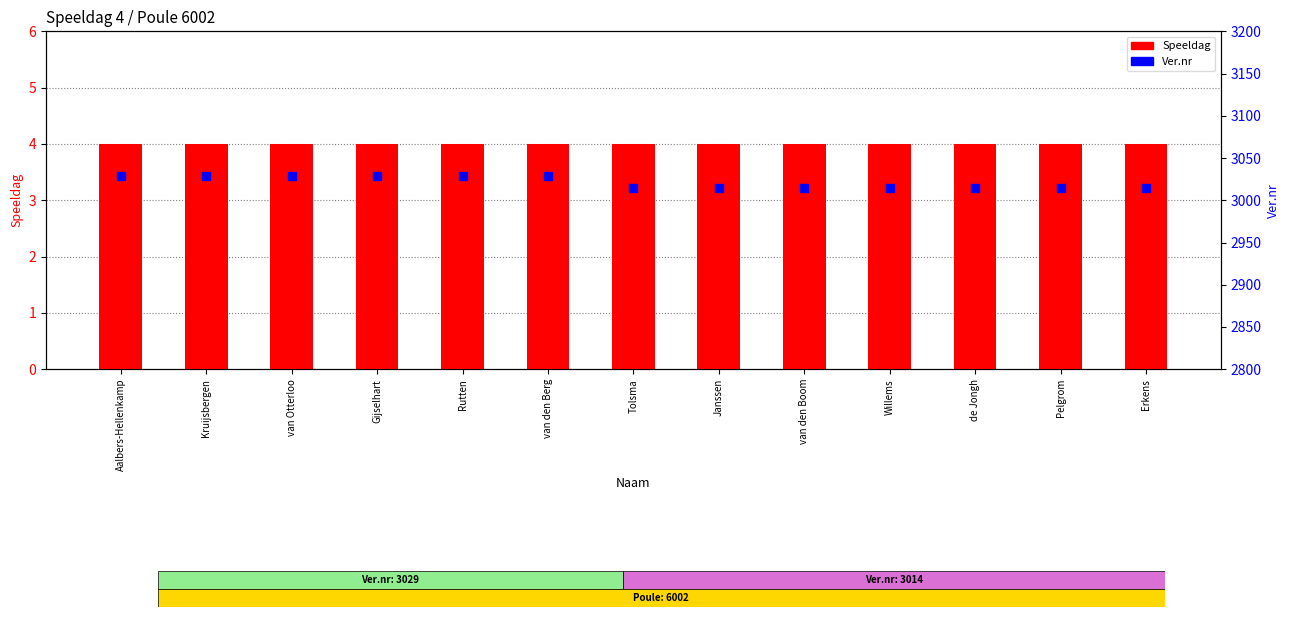

What is the total value across all series at Kruijsbergen?

3033